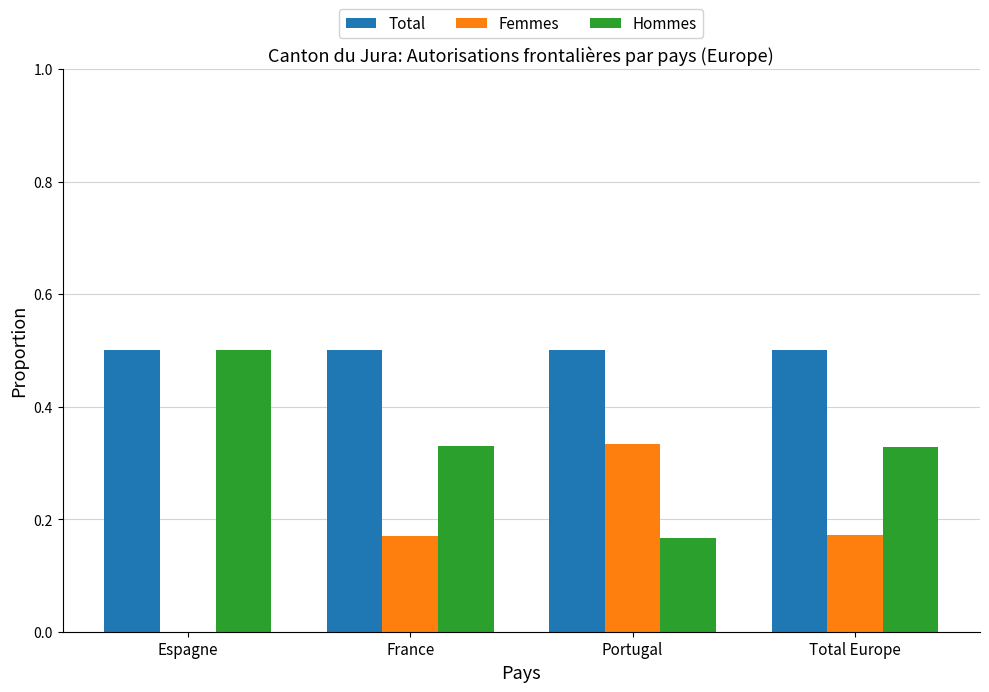

Is it true that Total equals 0.7 at France?

False